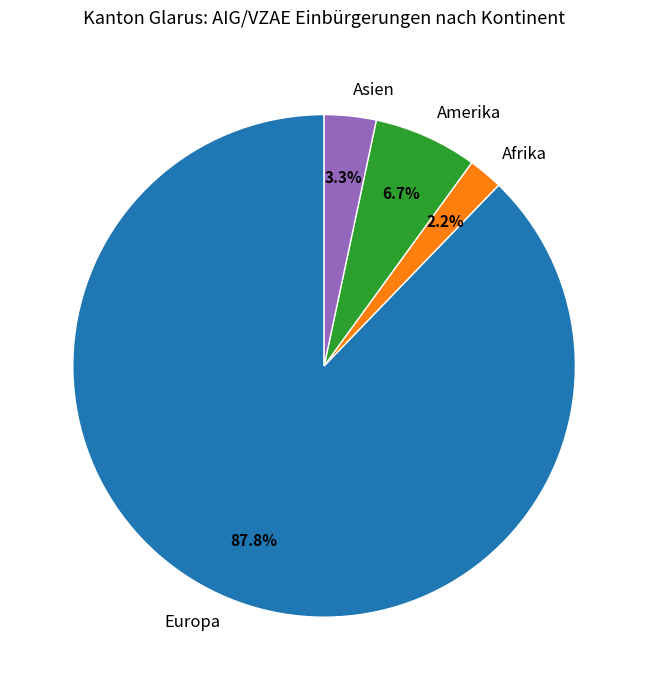

Is Europa the majority of the pie?

Yes